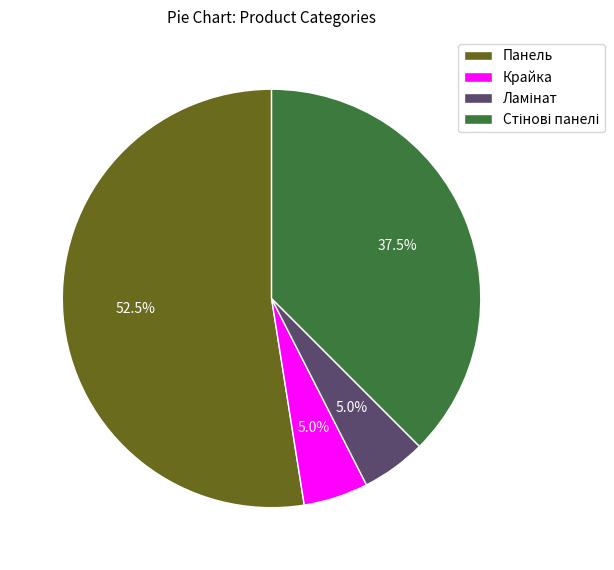

How many segments does this pie chart have?

4